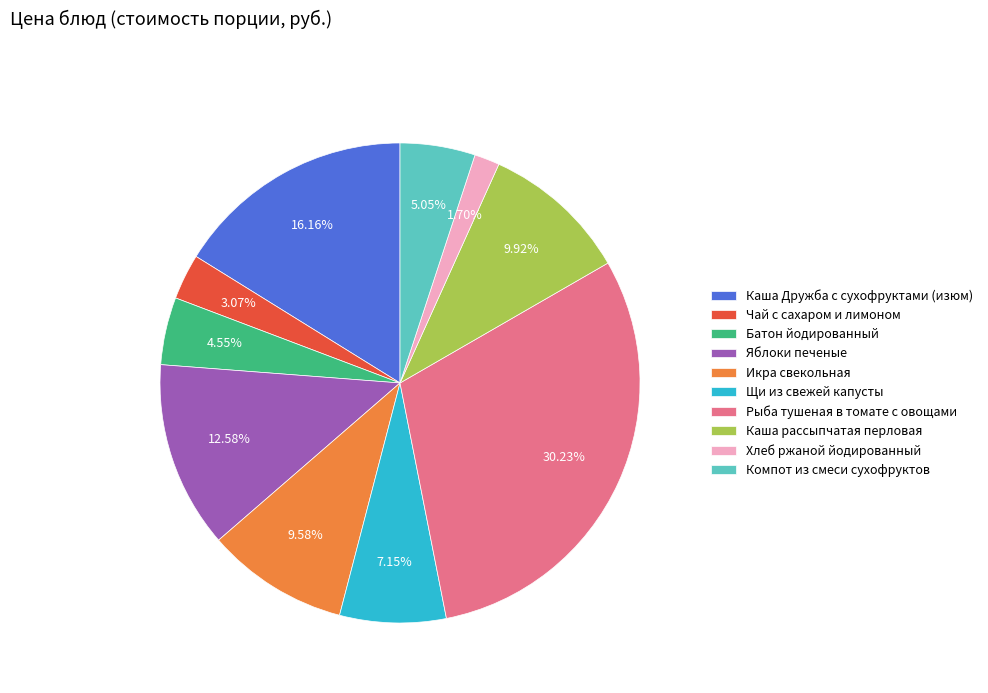

To the nearest percent, what portion does Яблоки печеные represent?

13%